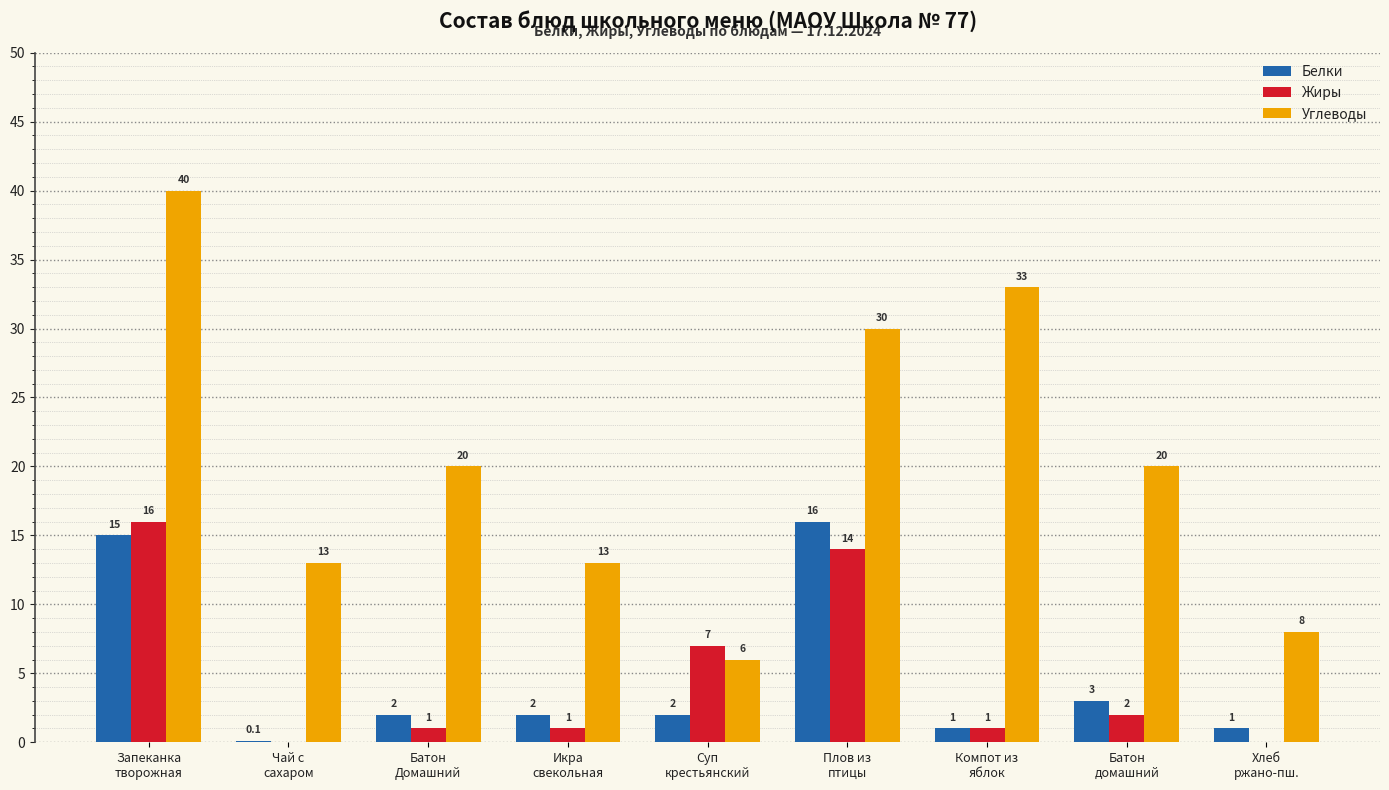

Is the value of Углеводы at Батон
домашний greater than the value of Жиры at Батон
домашний?

Yes